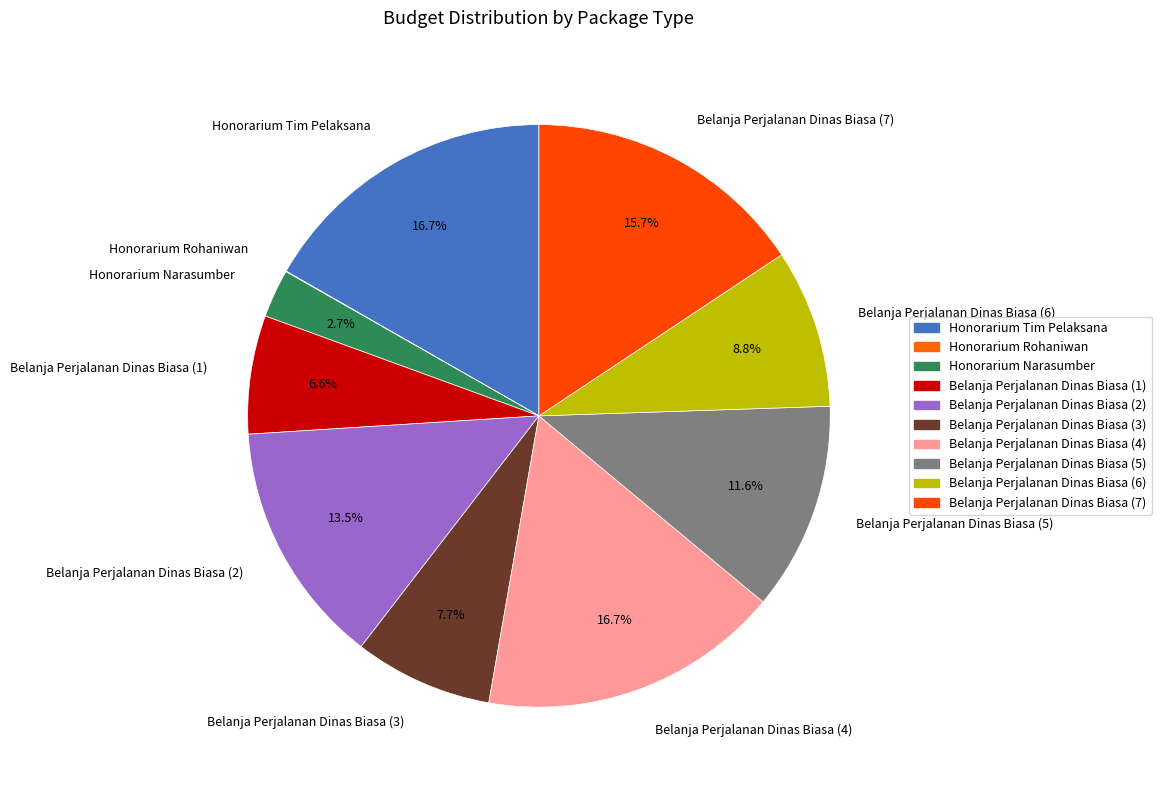

Does any single category account for the majority?

No